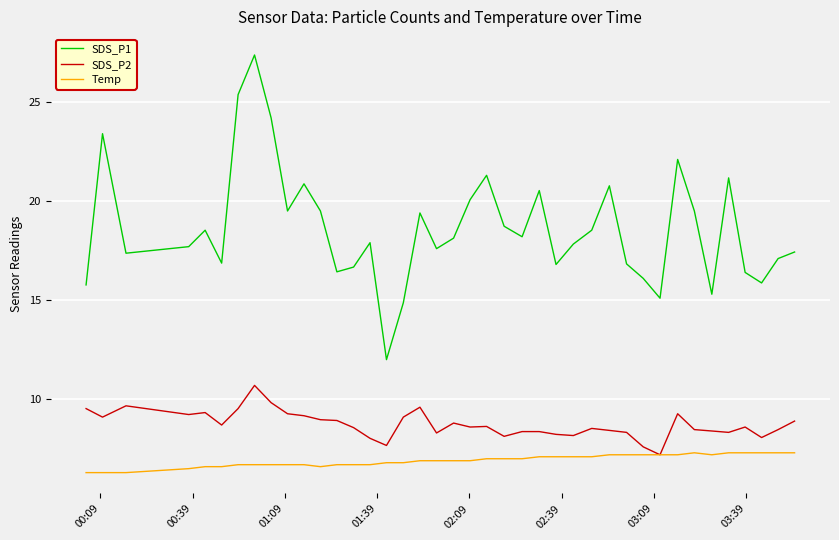

True or false: SDS_P1 and Temp intersect in this chart.

False